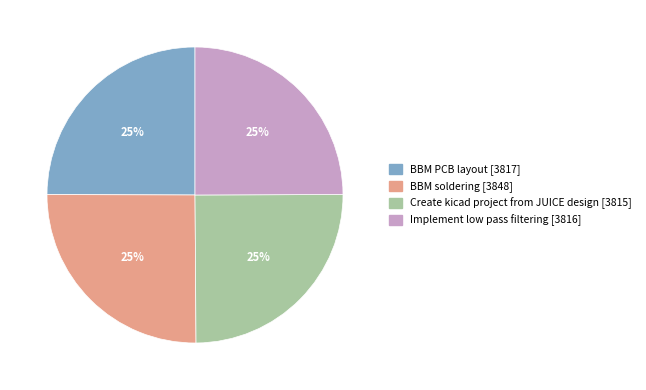

Does Implement low pass filtering [3816] represent more than half of the total?

No